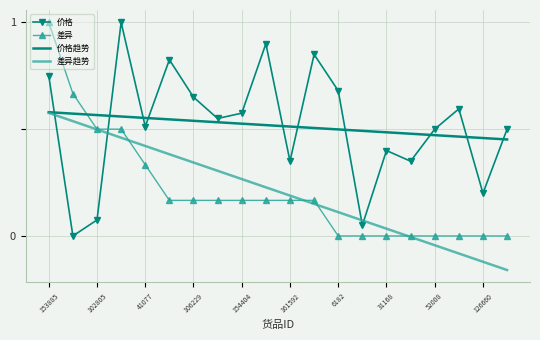

Which series ends up on top after the final intersection of 差异趋势 and 价格?

价格